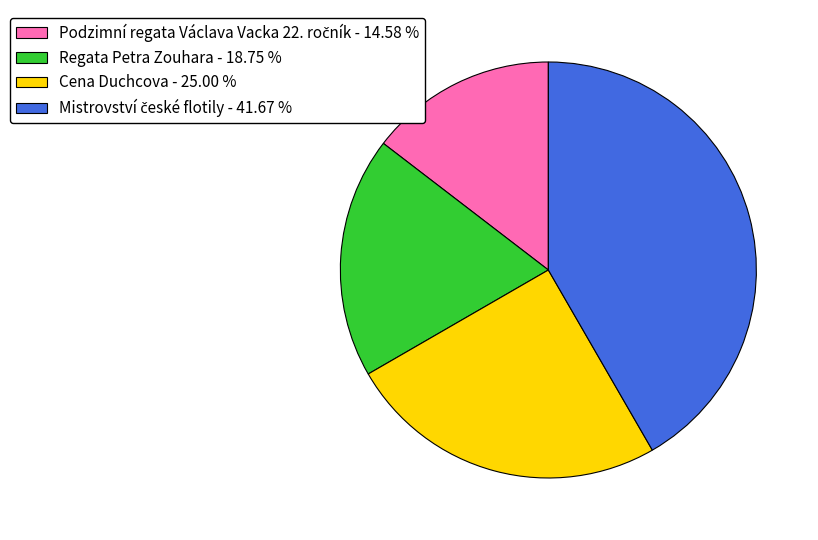

Is there any slice that represents more than half of the pie?

No